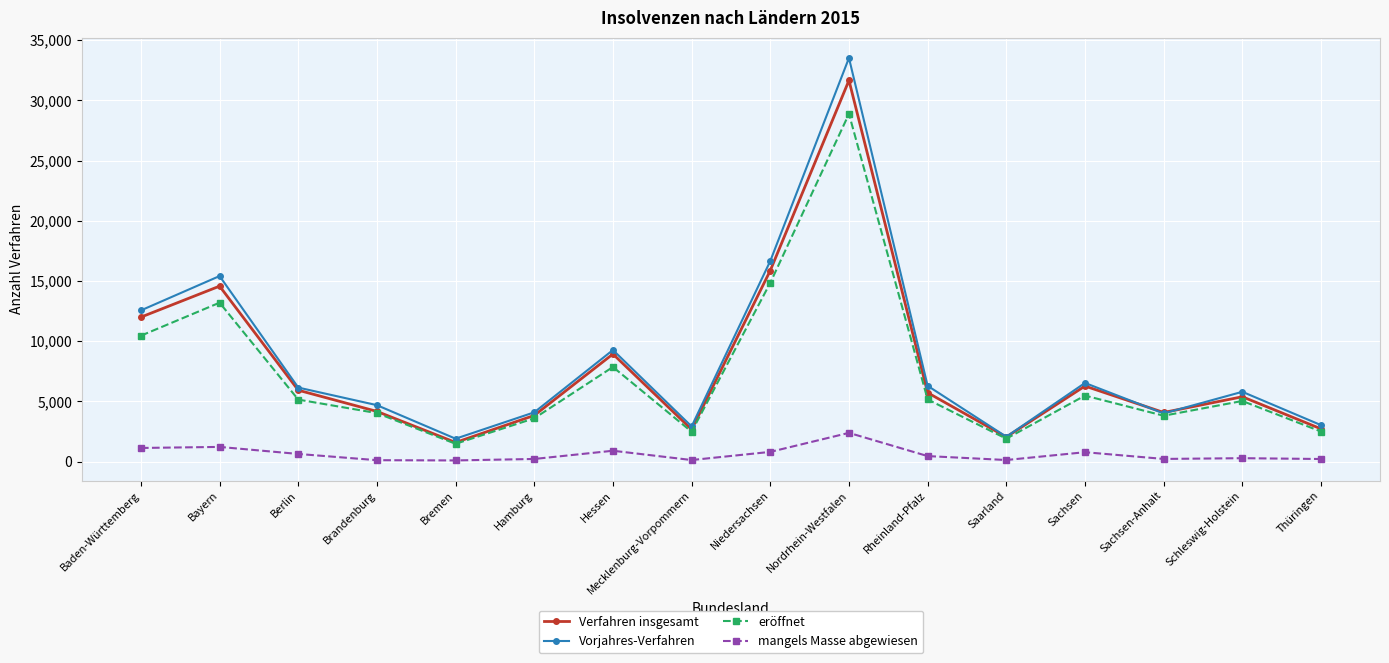

At which label is Vorjahres-Verfahren closest to 17711?

Niedersachsen